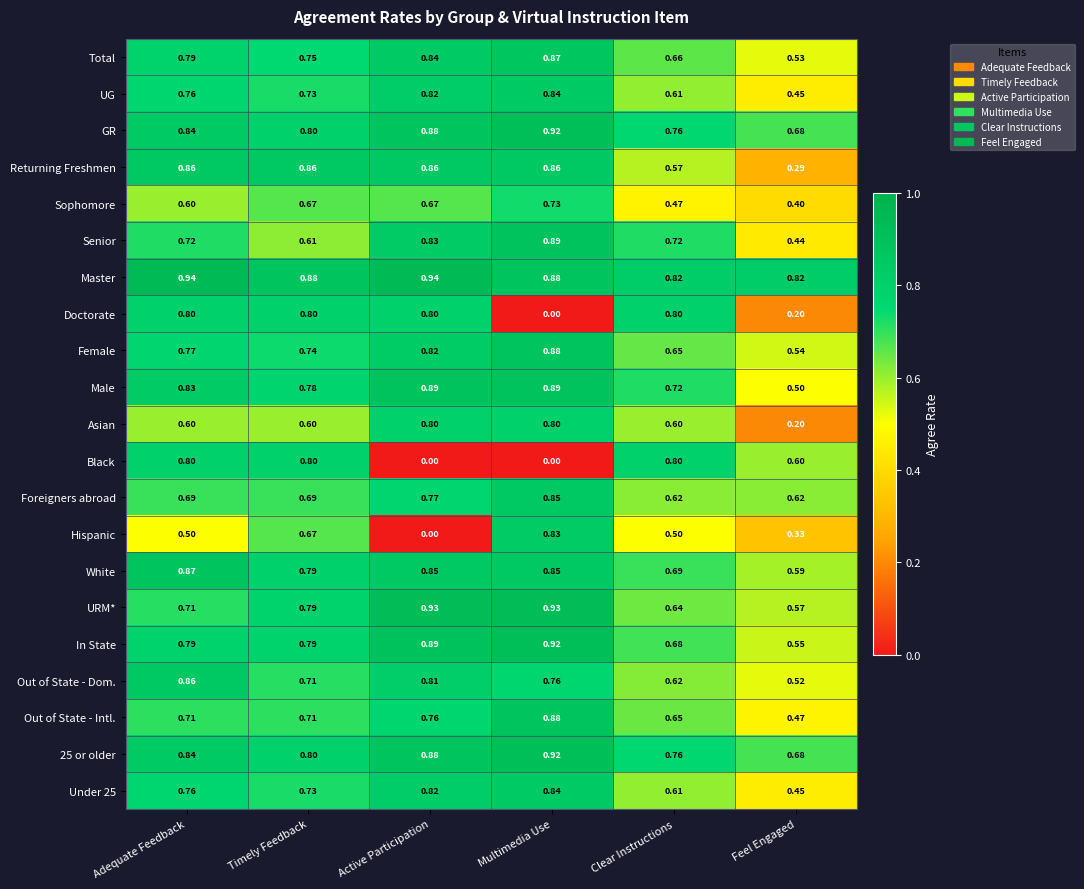

Which series changed the most between Adequate Feedback and Timely Feedback?

Hispanic